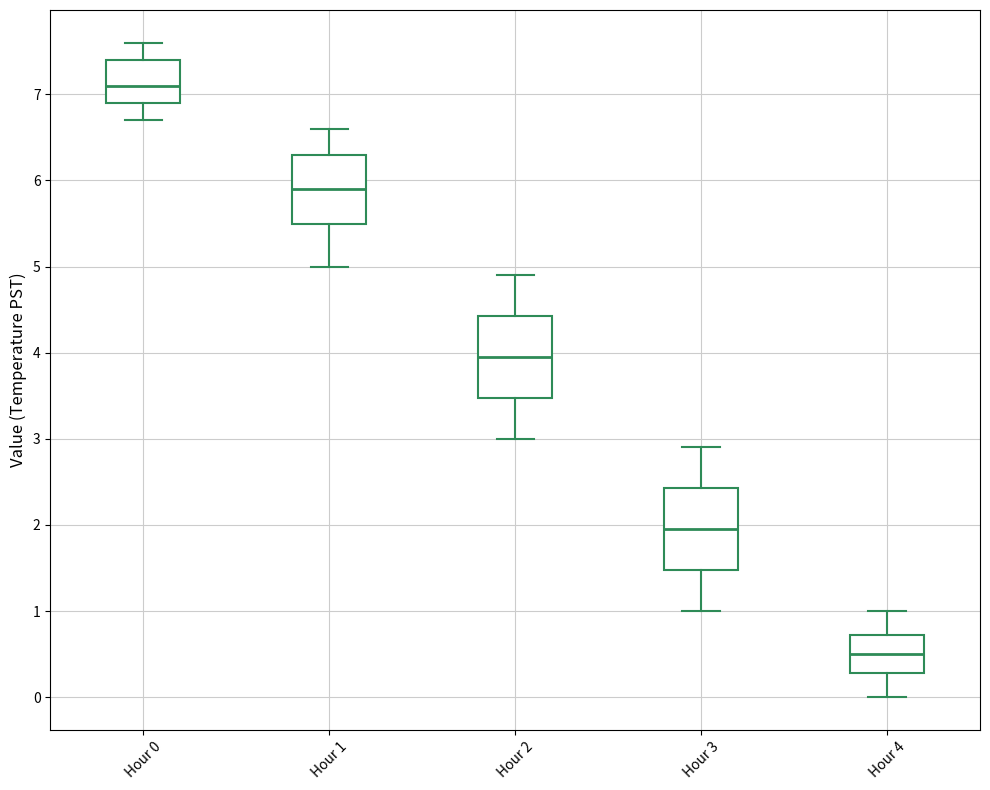

Which box's median line is the lowest?

Hour 4